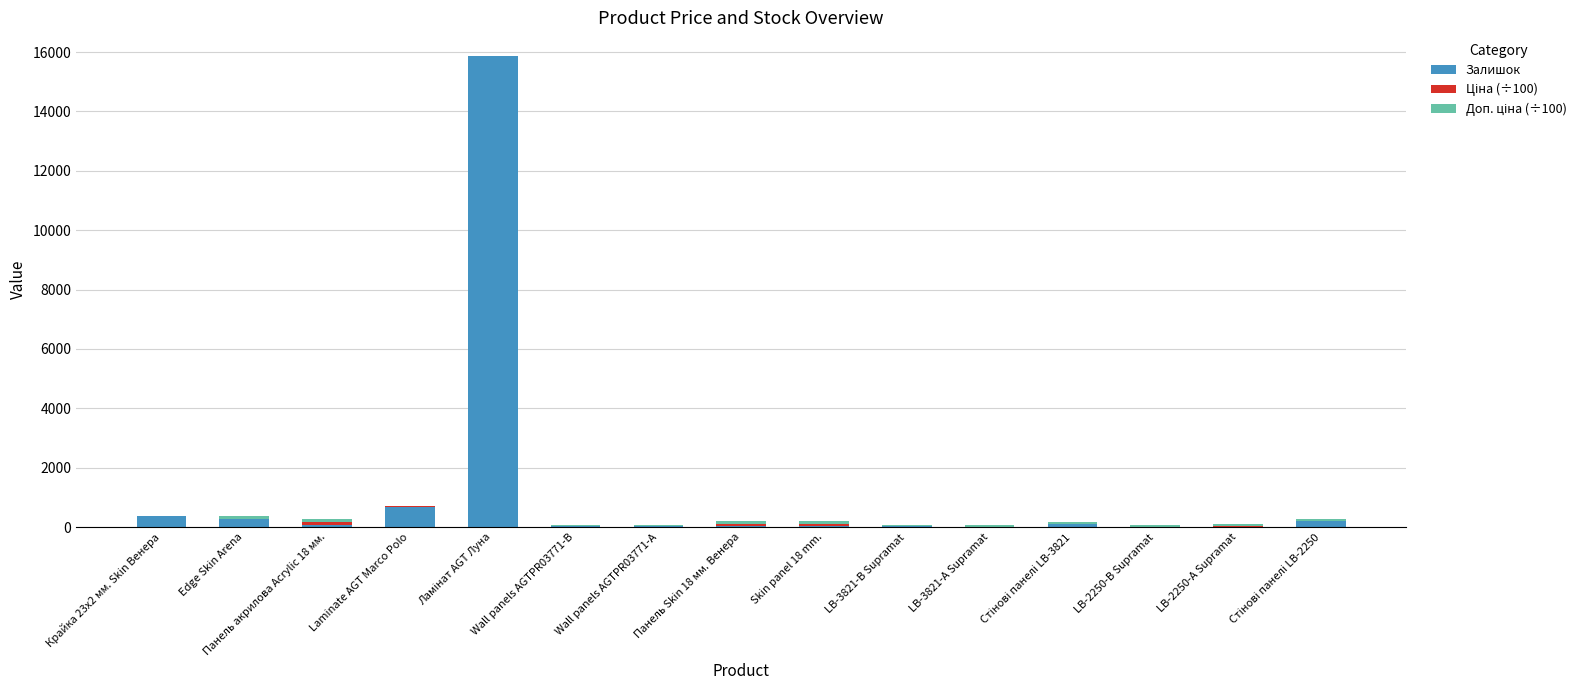

What is the maximum value for Залишок?

15853.0